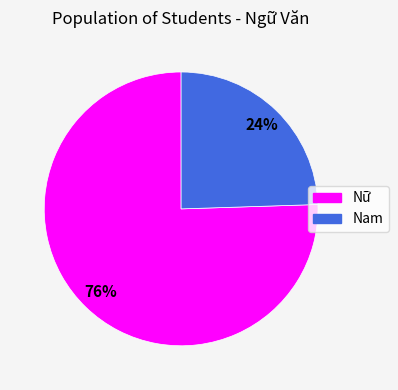

Which slice is the smallest?

Nam